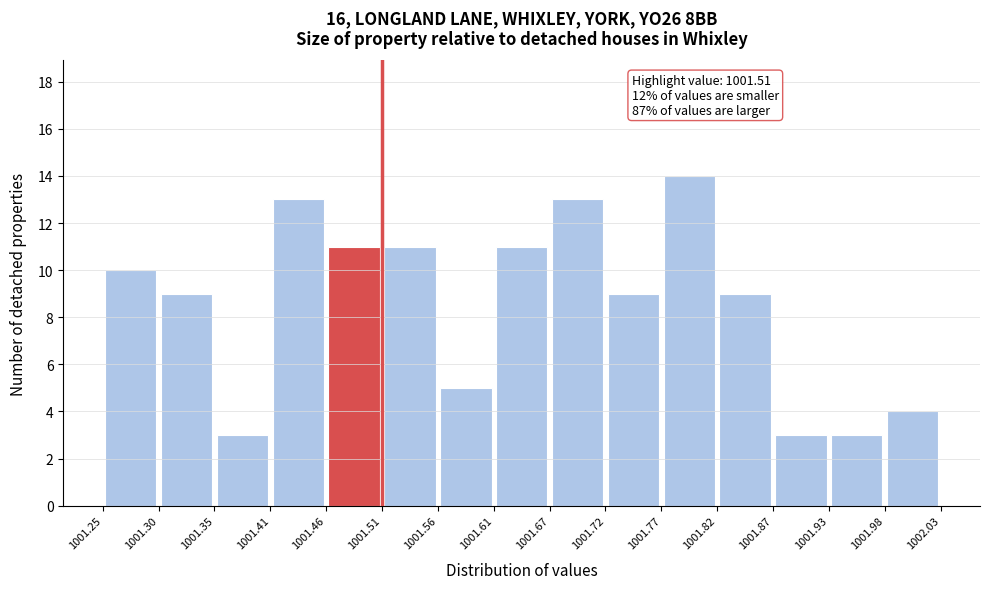

Which range on the x-axis has the tallest bar?

1001.77 to 1001.82